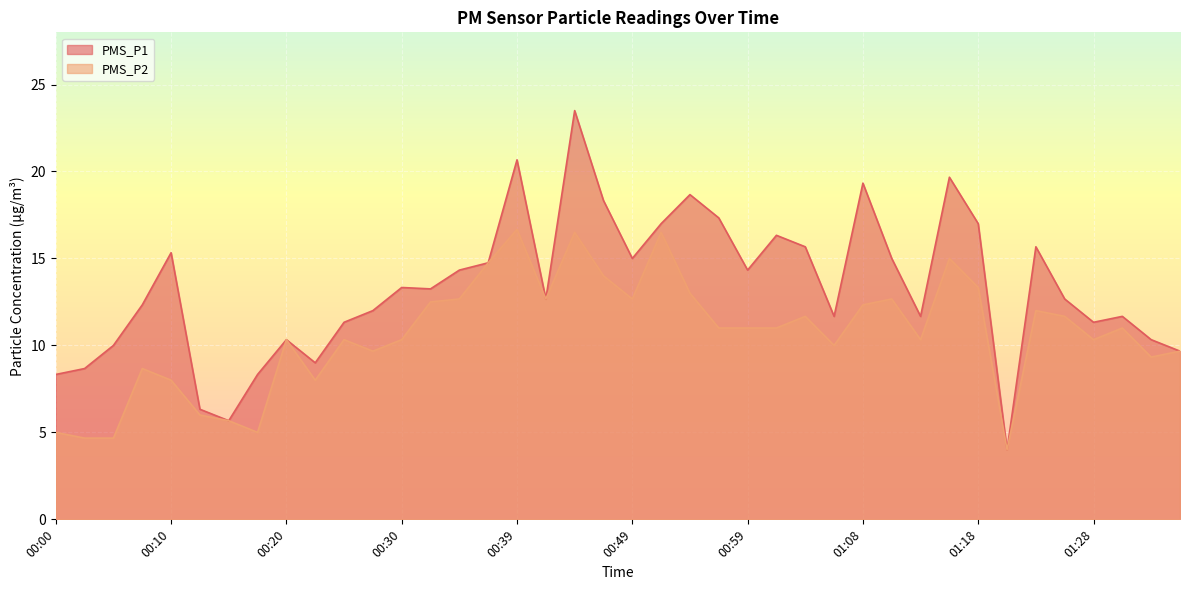

True or false: PMS_P1 has more than 0 interior local peaks.

True